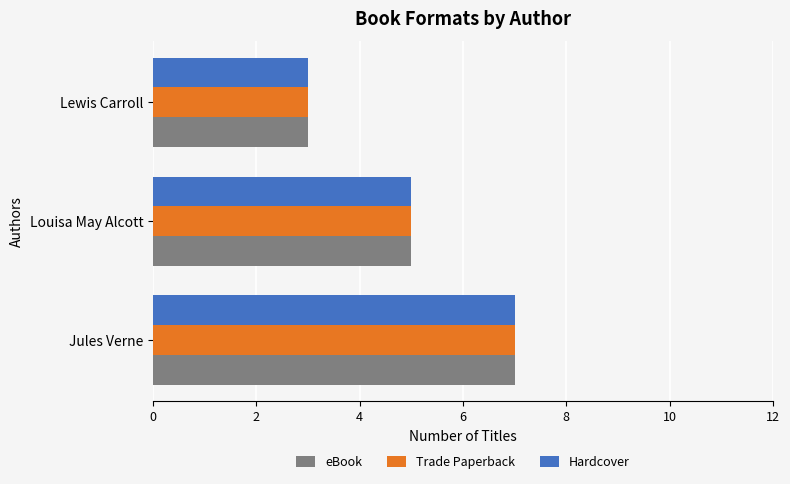

How many Trade Paperback values are between 3 and 7?

3